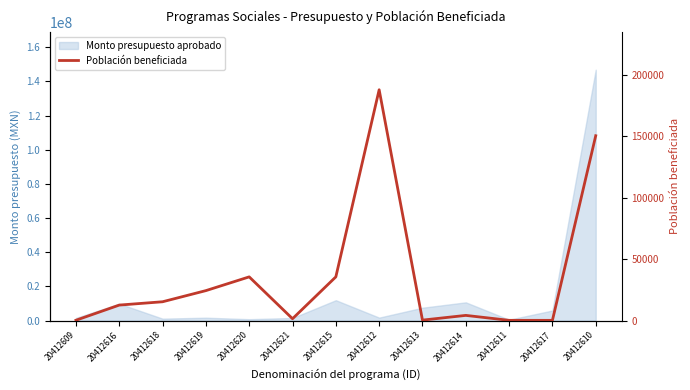

True or false: the data shows 13282 at 20412615.

False